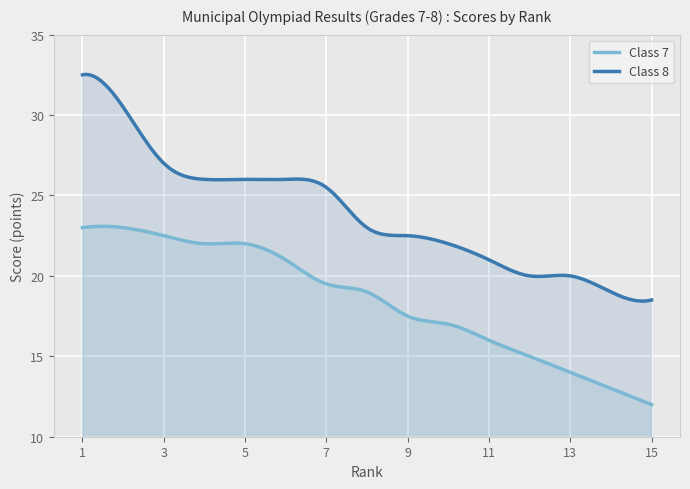

Reading right to left, transcribe all the data shown in this chart.

Class 7: 12.0	13.0	14.0	15.0	16.0	17.0	17.5	19.0	19.5	21.0	22.0	22.0	22.5	23.0	23.0
Class 8: 18.5	19.0	20.0	20.0	21.0	22.0	22.5	23.0	25.5	26.0	26.0	26.0	27.0	30.5	32.5